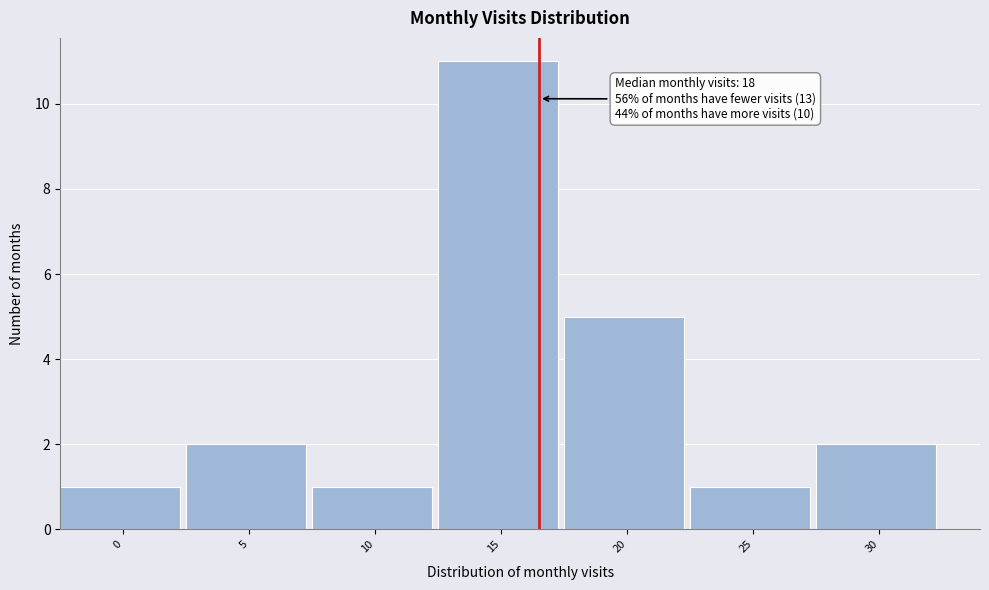

Reading left to right, extract all data points from this chart.

0=1	5=2	10=1	15=11	20=5	25=1	30=2